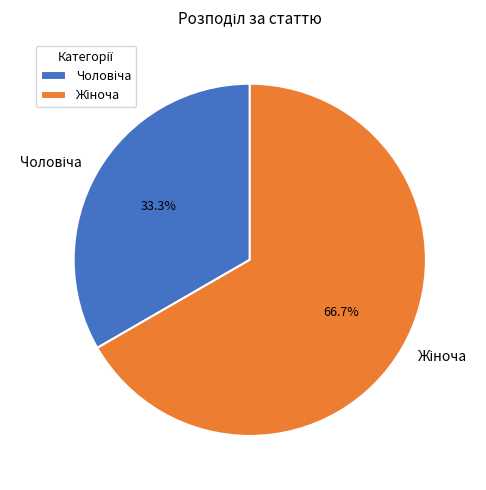

Does any single category account for the majority?

Yes